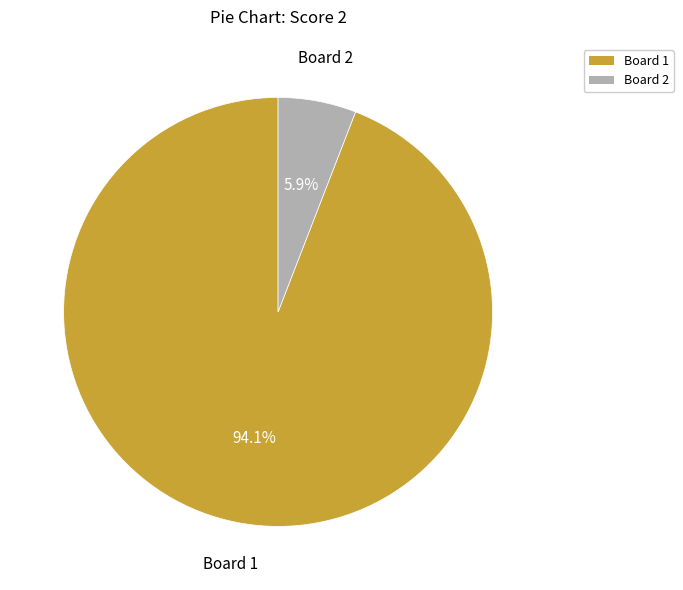

Does any single category account for the majority?

Yes